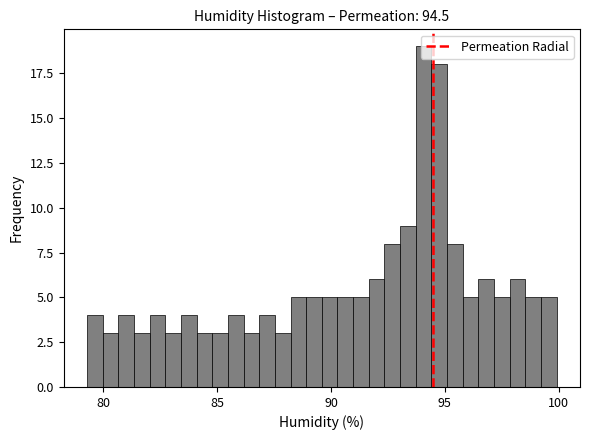

Around what value on the x-axis is the tallest bar? Give the approximate position of its centre, as read against the axis.

94.0